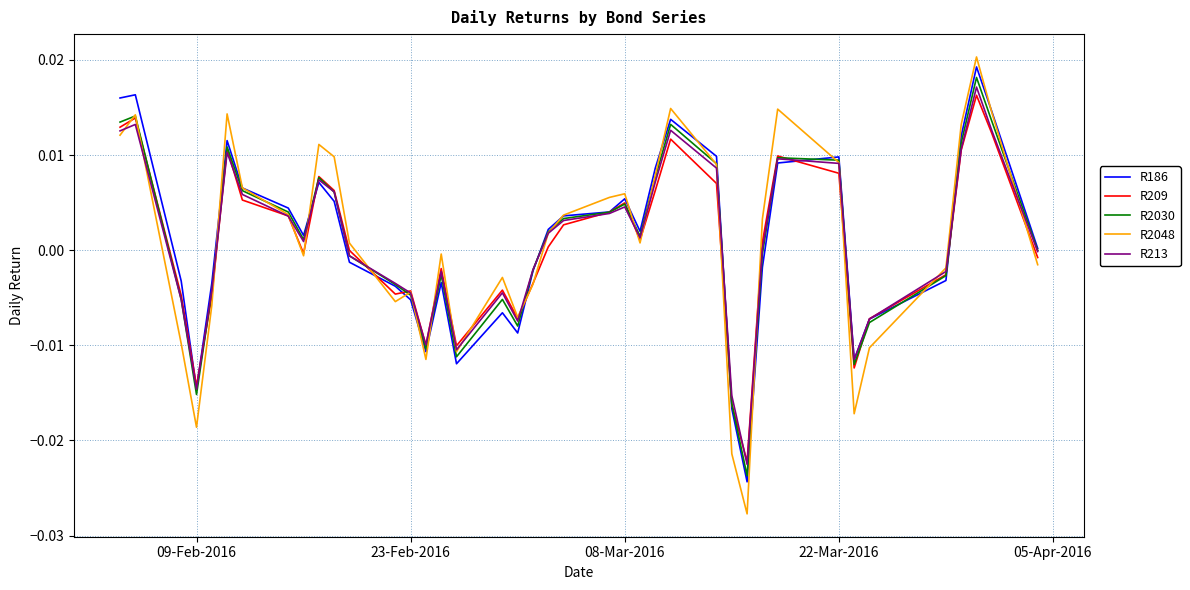

Which series has the widest spread of values?

R2048